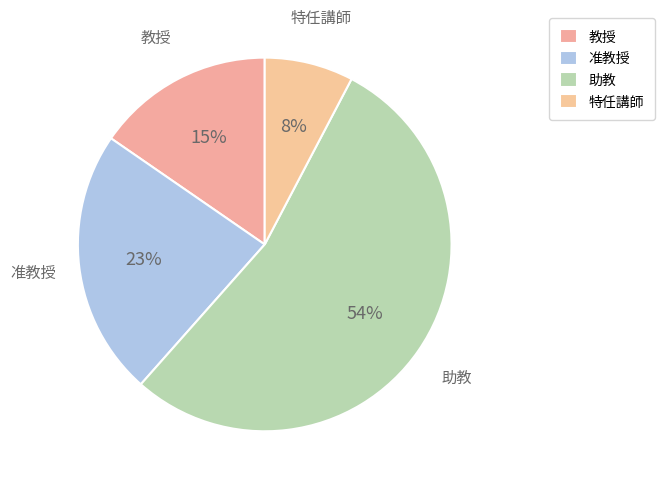

True or false: 助教 accounts for 54% of the total.

True